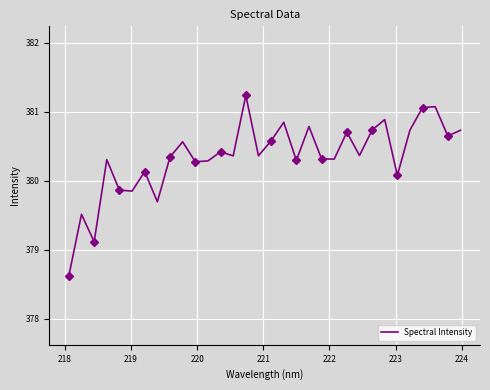

What is the average value?

380.3